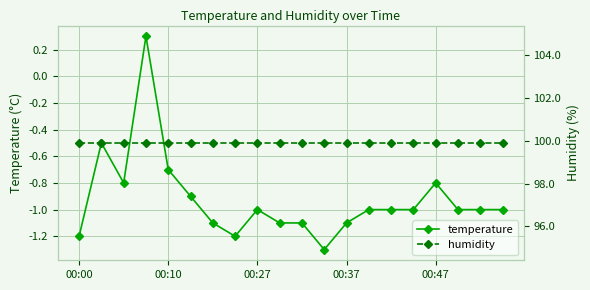

What is the approximate value of humidity at 13?

99.9